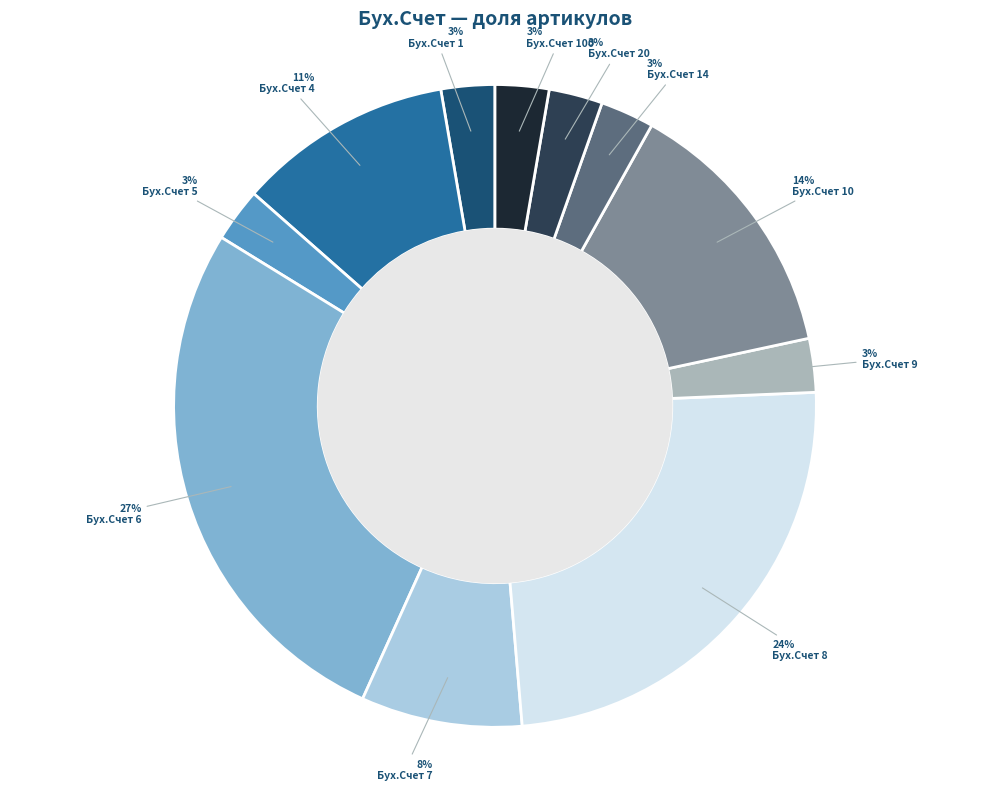

Combined, do Бух.Счет 4 and Бух.Счет 6 account for over 50%?

No